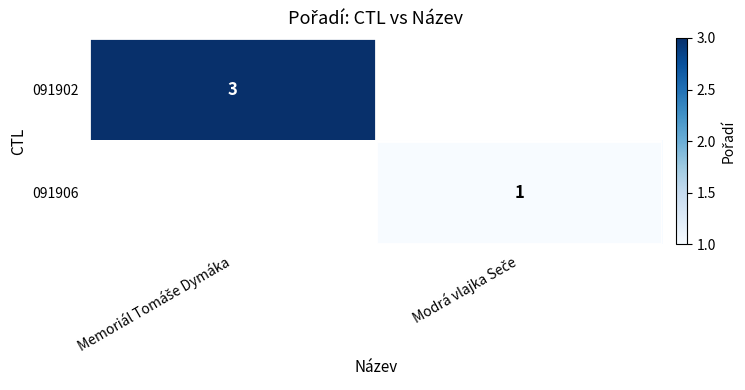

The 091906 series shows 1.0 at Modrá vlajka Seče. True or false?

True